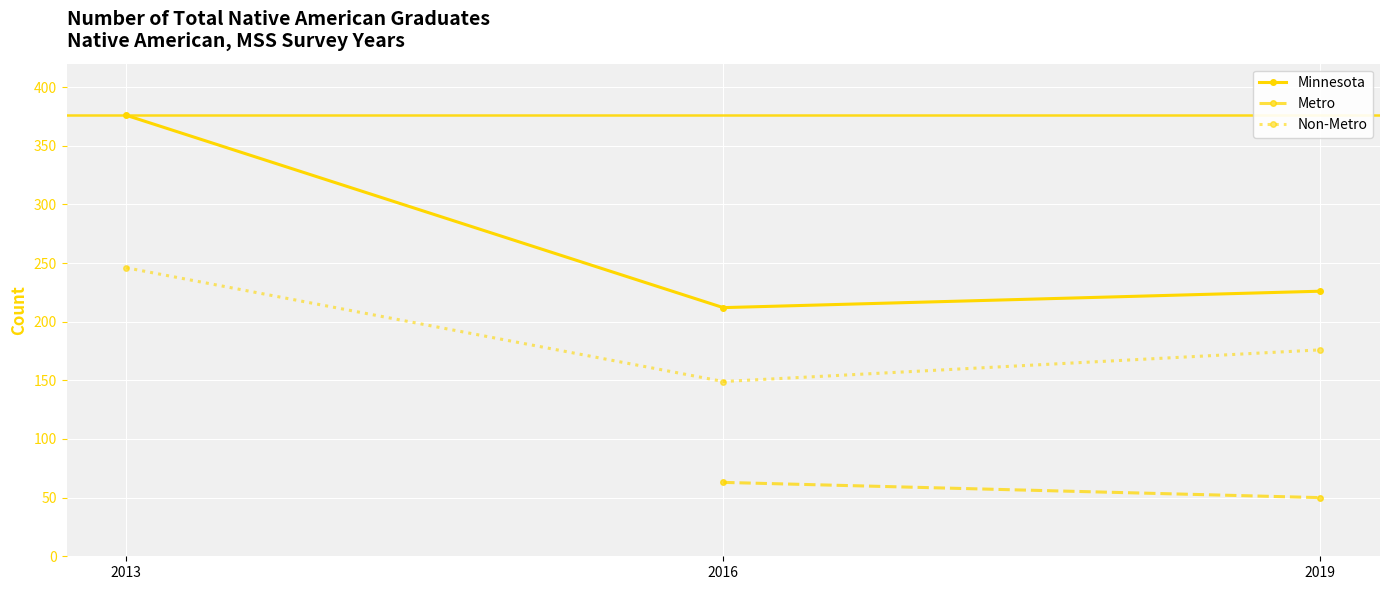

What is the highest value of the Minnesota series?

376